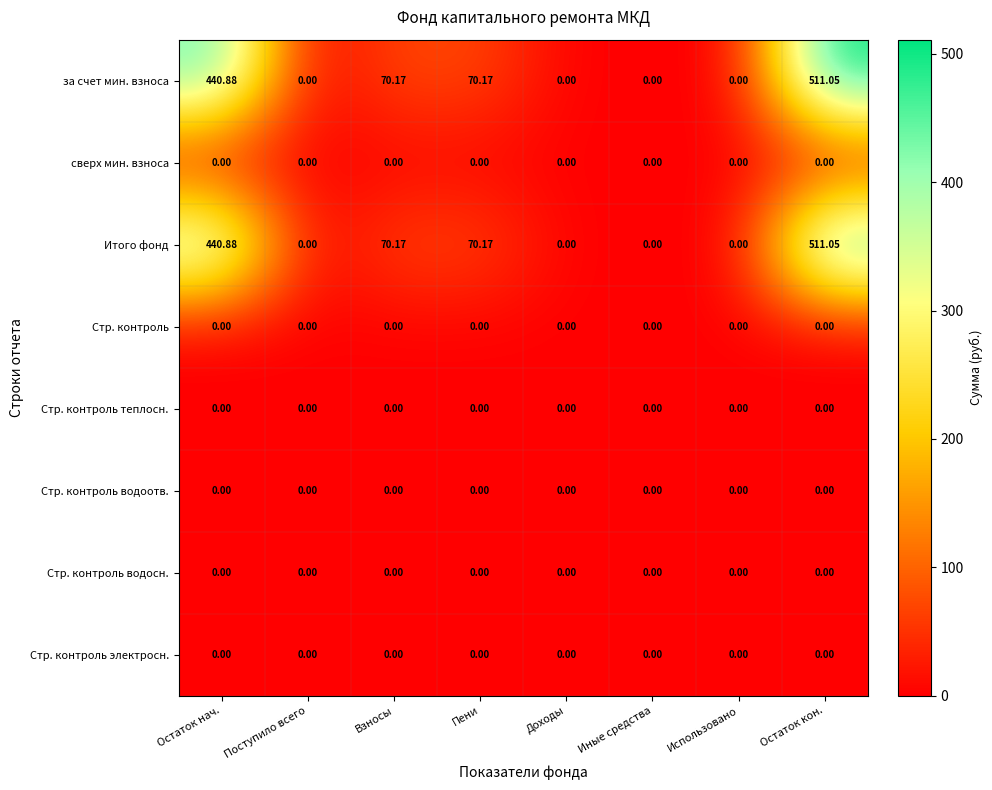

At which category is the sum across all series the highest?

Остаток кон.